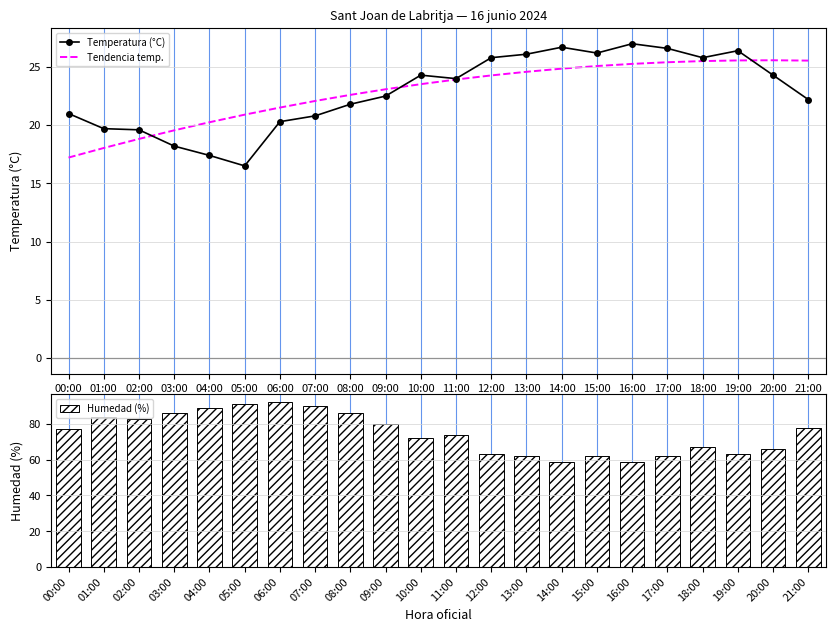

What is the sum of all Tendencia temp. values?

503.2